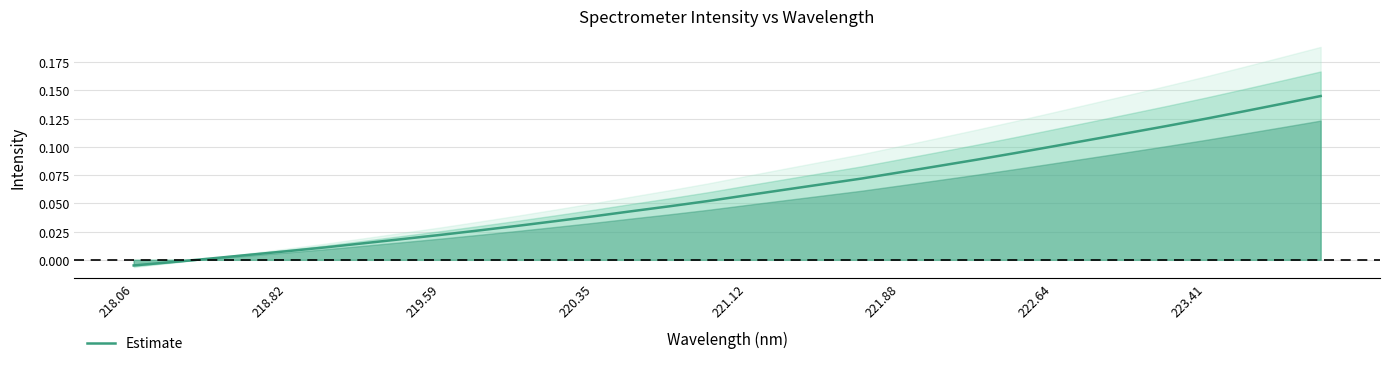

What is the maximum value shown in the chart?

0.1